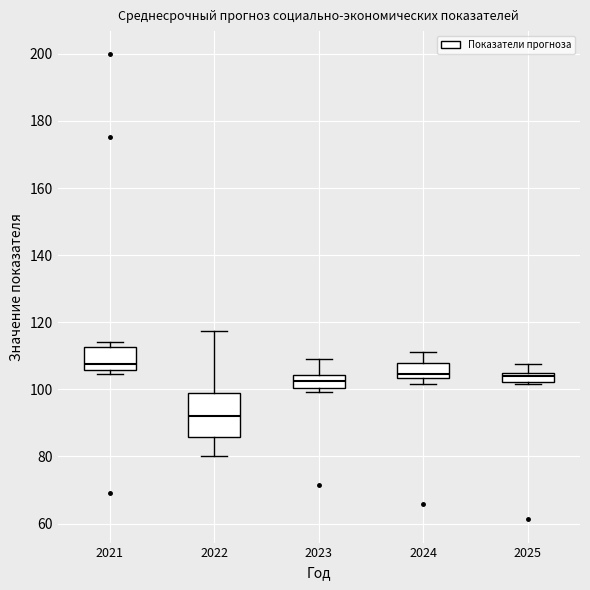

Where does the upper whisker of the box at x = 2023 end on the y-axis? The values are not printed on the chart, so give them approximately, as read against the axis.

110